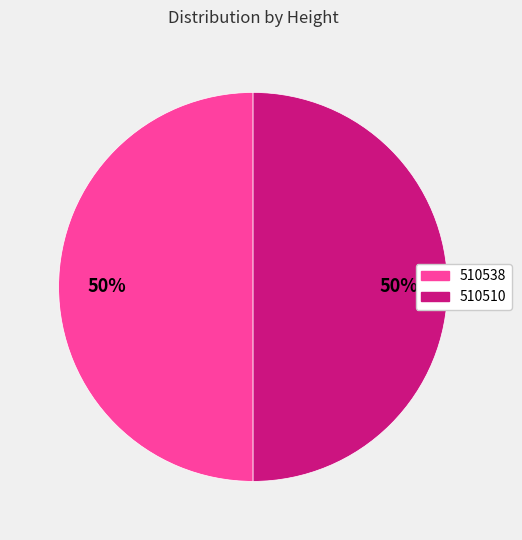

Combined, do 510538 and 510510 account for over 50%?

Yes